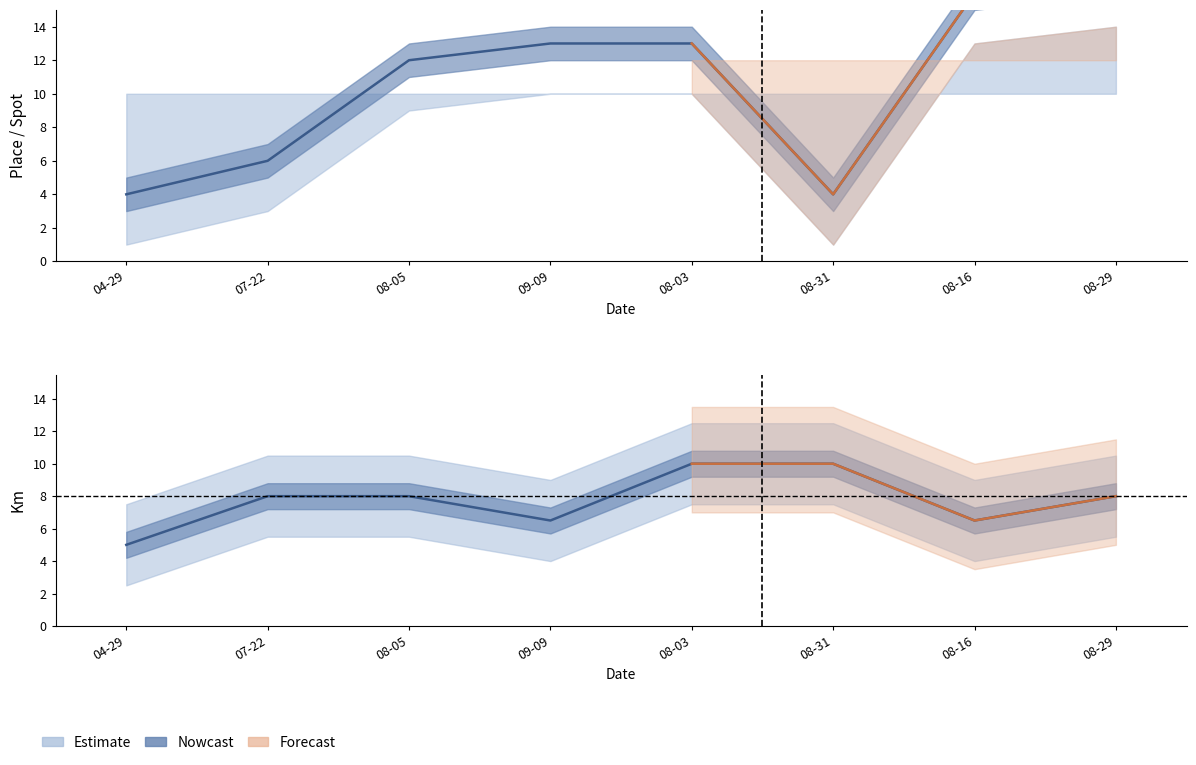

At which category is the sum across all series the highest?

08-29